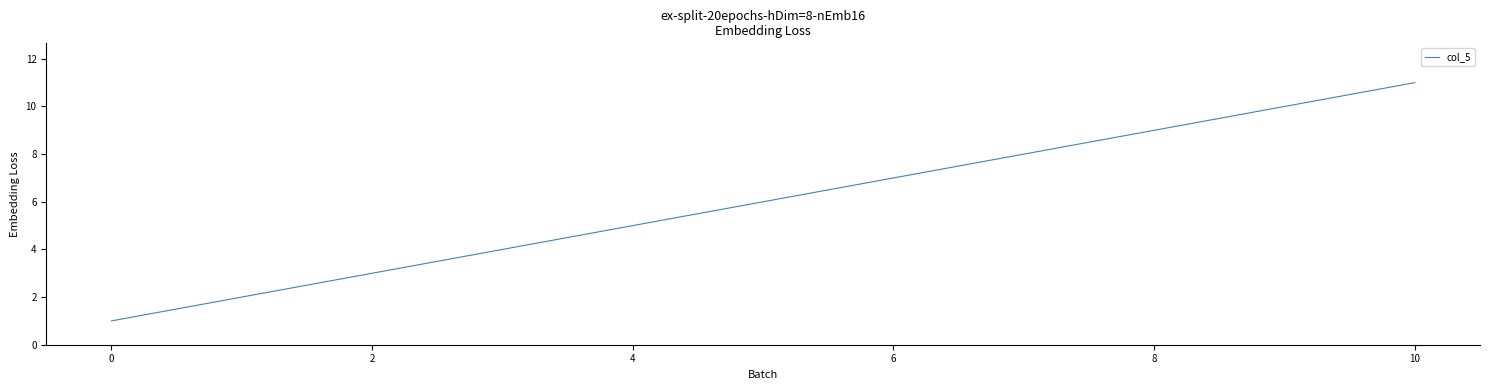

How many lines are shown in the chart?

1